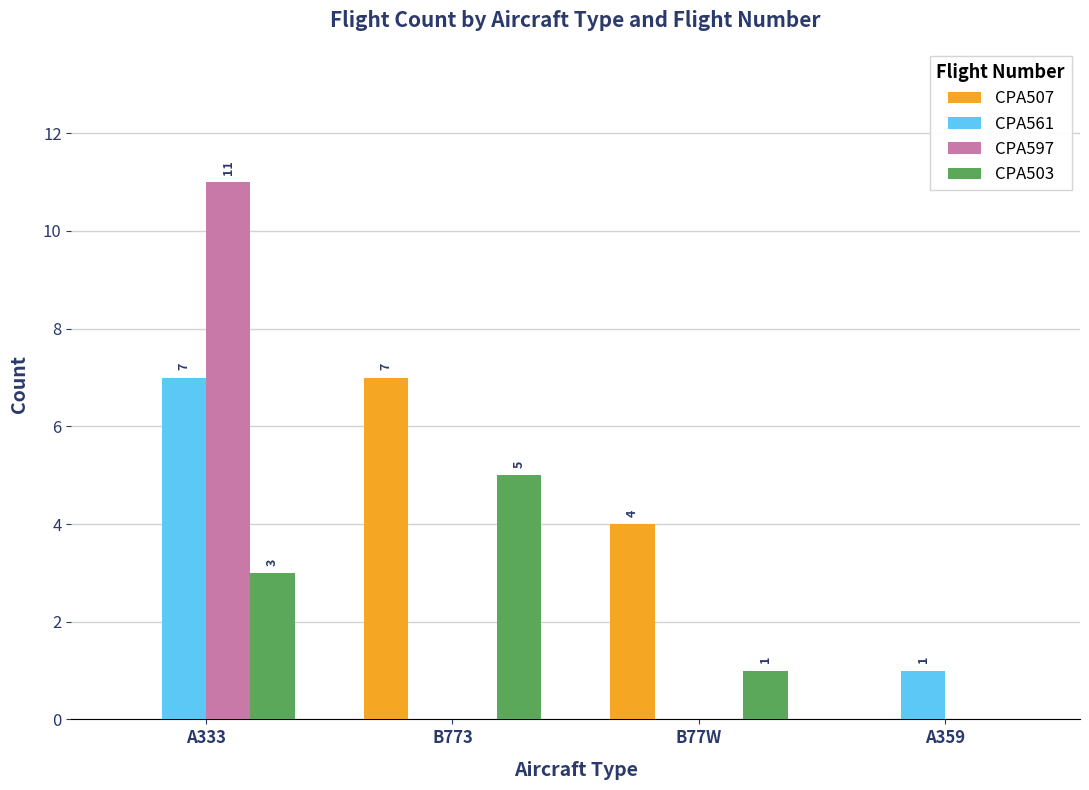

What is the spread (max minus min) of values at A359?

1